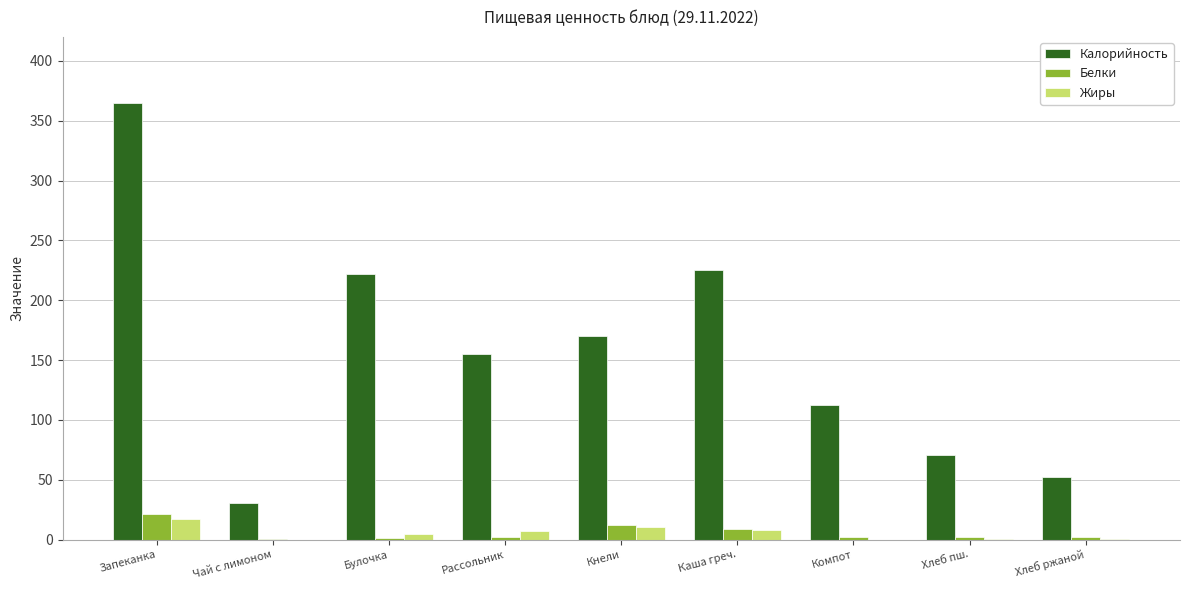

Which series has the largest range (max minus min)?

Калорийность